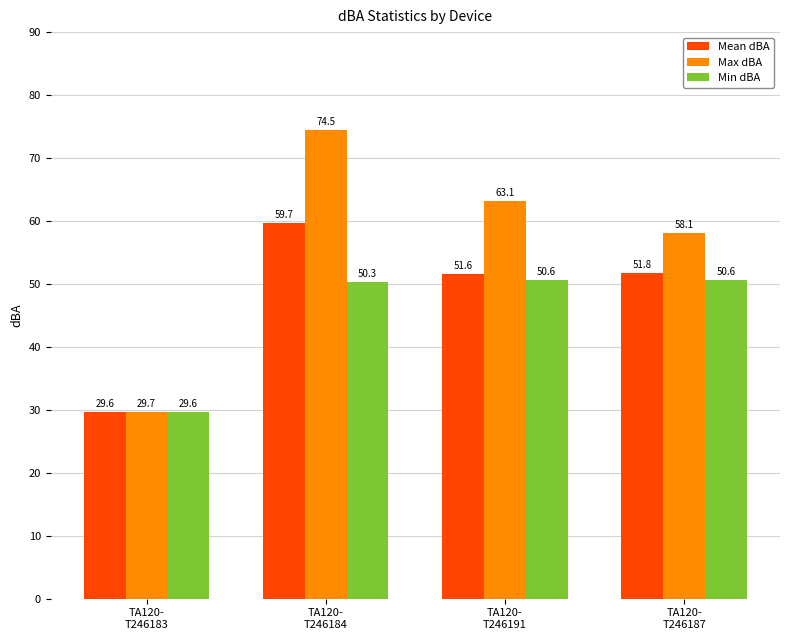

At which label is Max dBA closest to 52?

TA120-
T246187